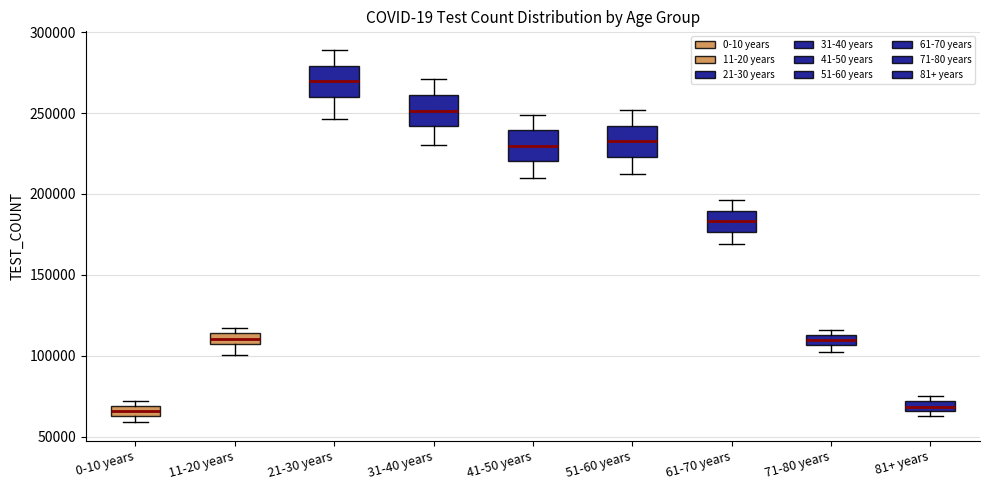

Where is the upper edge of the box for 11-20 years on the y-axis? The values are not printed on the chart, so give them approximately, as read against the axis.

115000